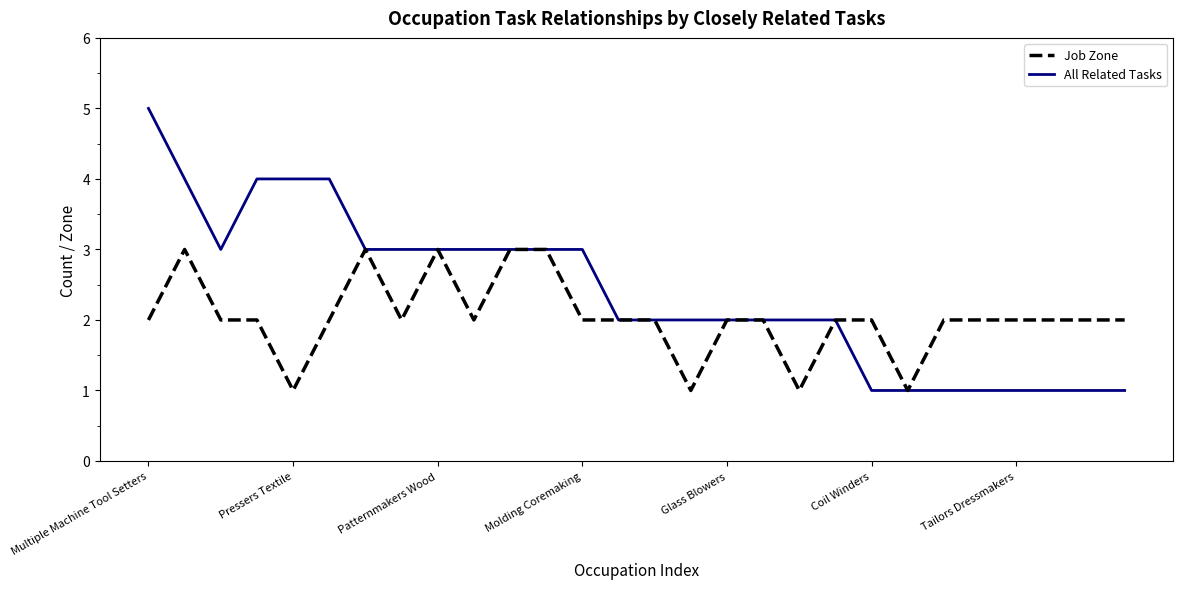

What is the sum of the Job Zone values at Jewelers and Furniture Finishers?

5